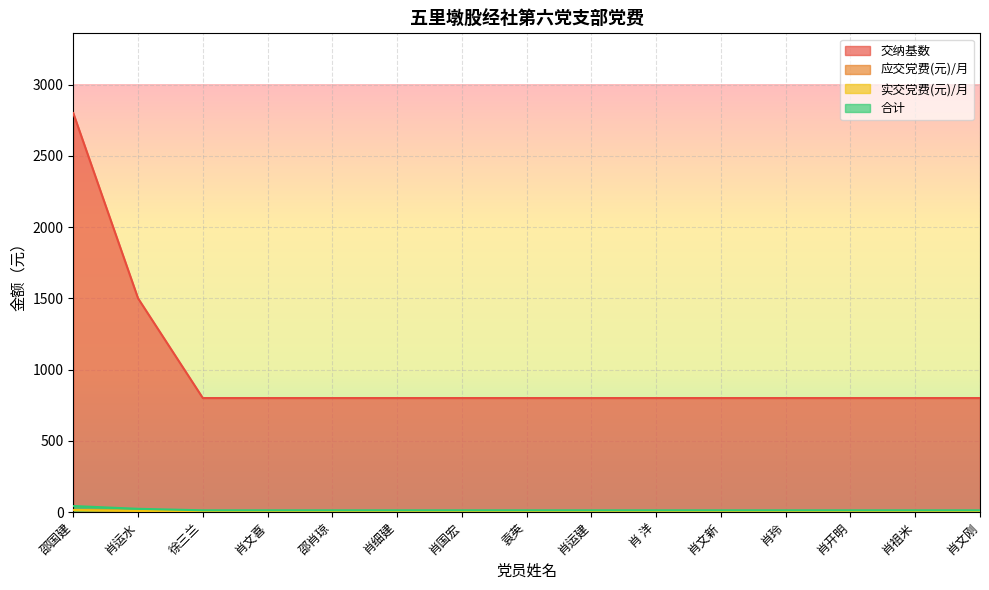

Read the 应交党费(元)/月 value at 肖运建.

4.0